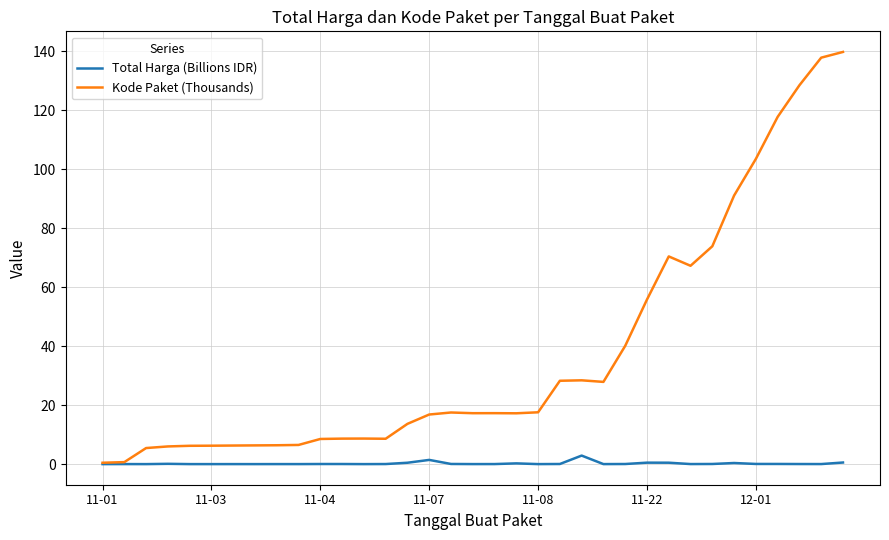

What is the highest value of the Kode Paket (Thousands) series?

139.8